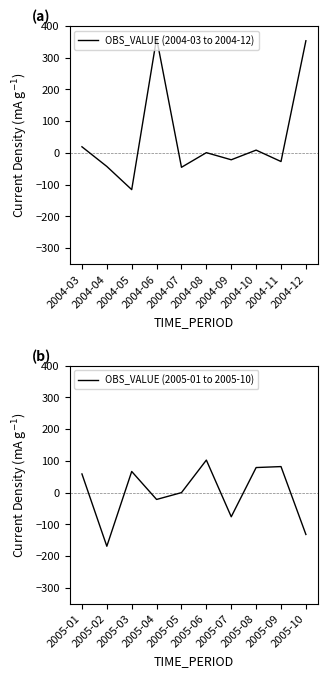

Which has a higher value, 2004-06 or 2004-05?

2004-06